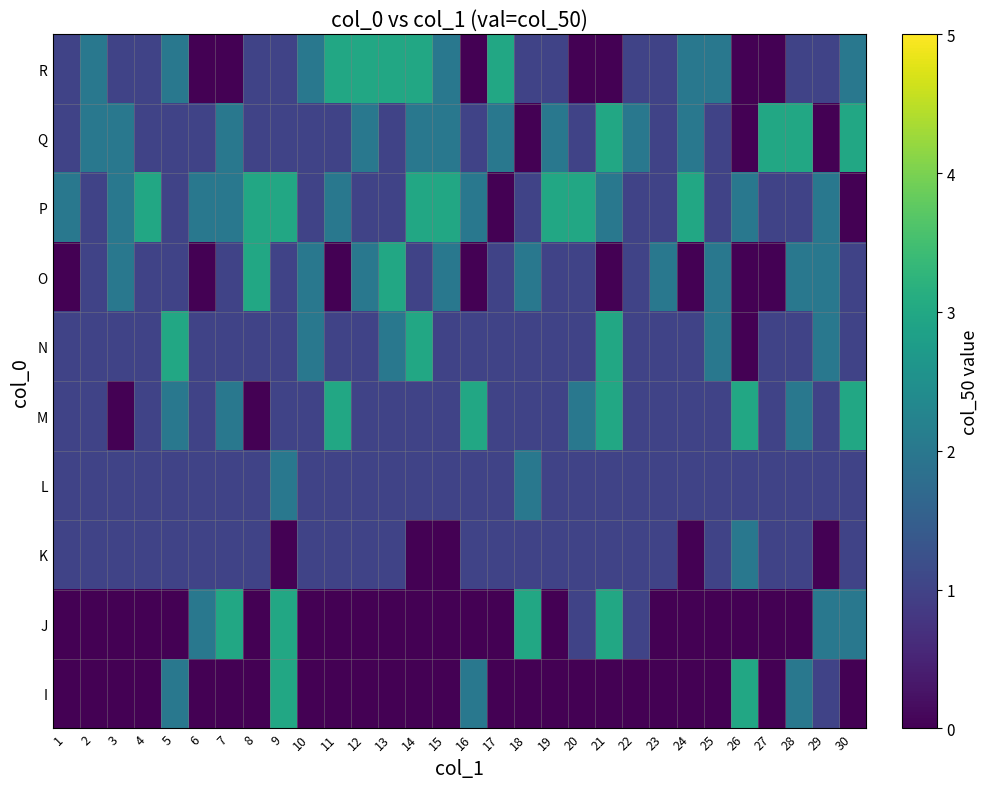

Which label corresponds to the largest value in the chart?

9